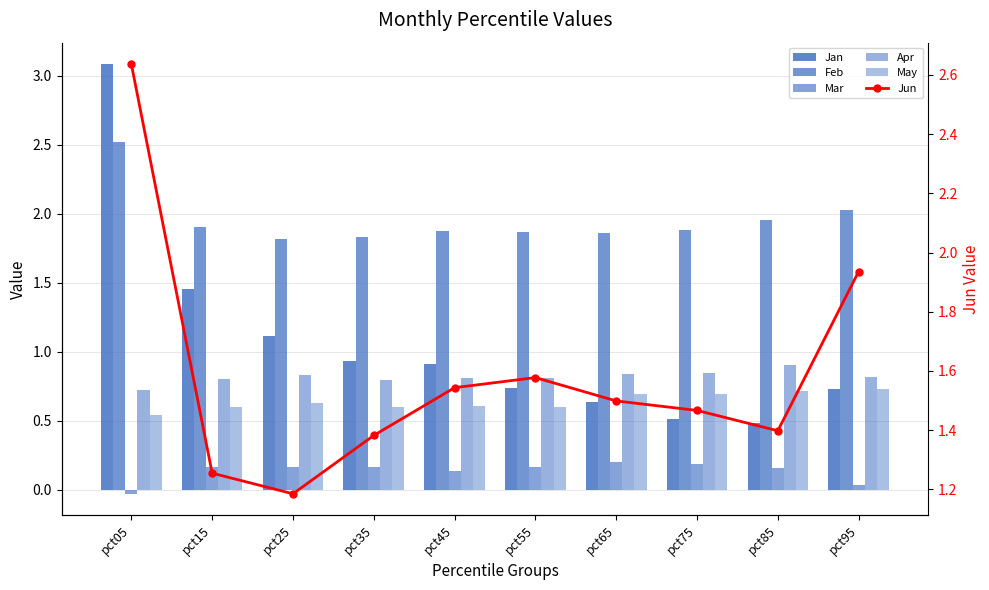

What value does the Apr series have at pct05?

0.7